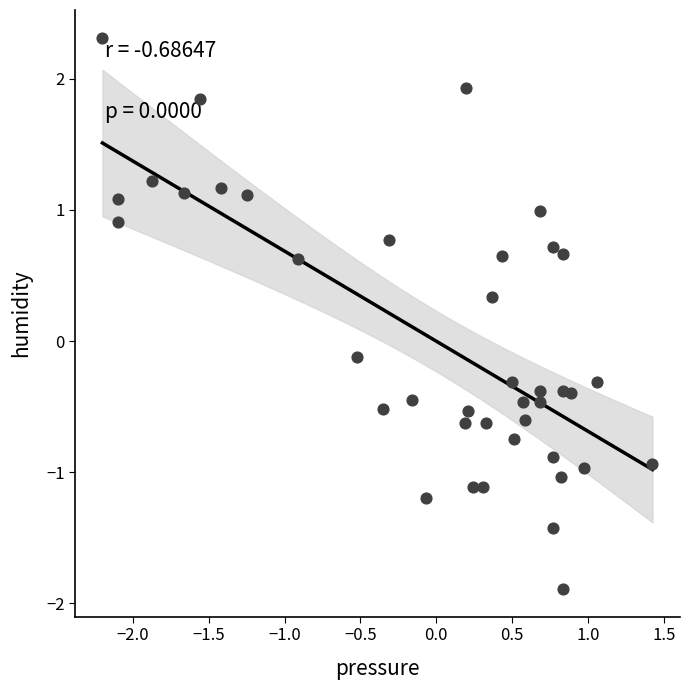

What is the range of X values (max minus min)?

3.6